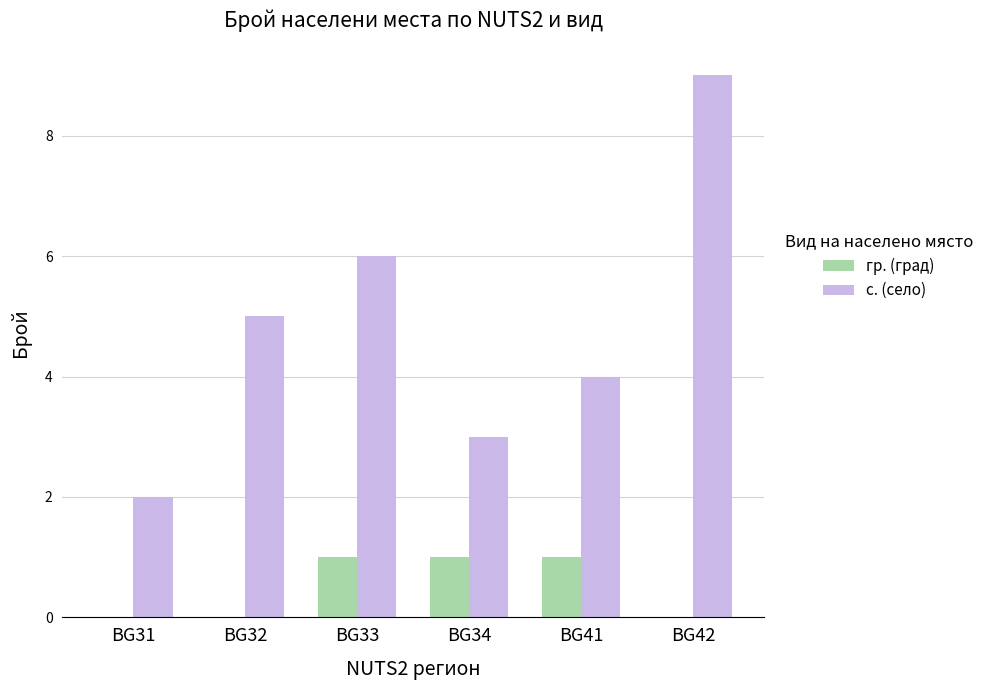

Is it true that с. (село) equals 2 at BG31?

True